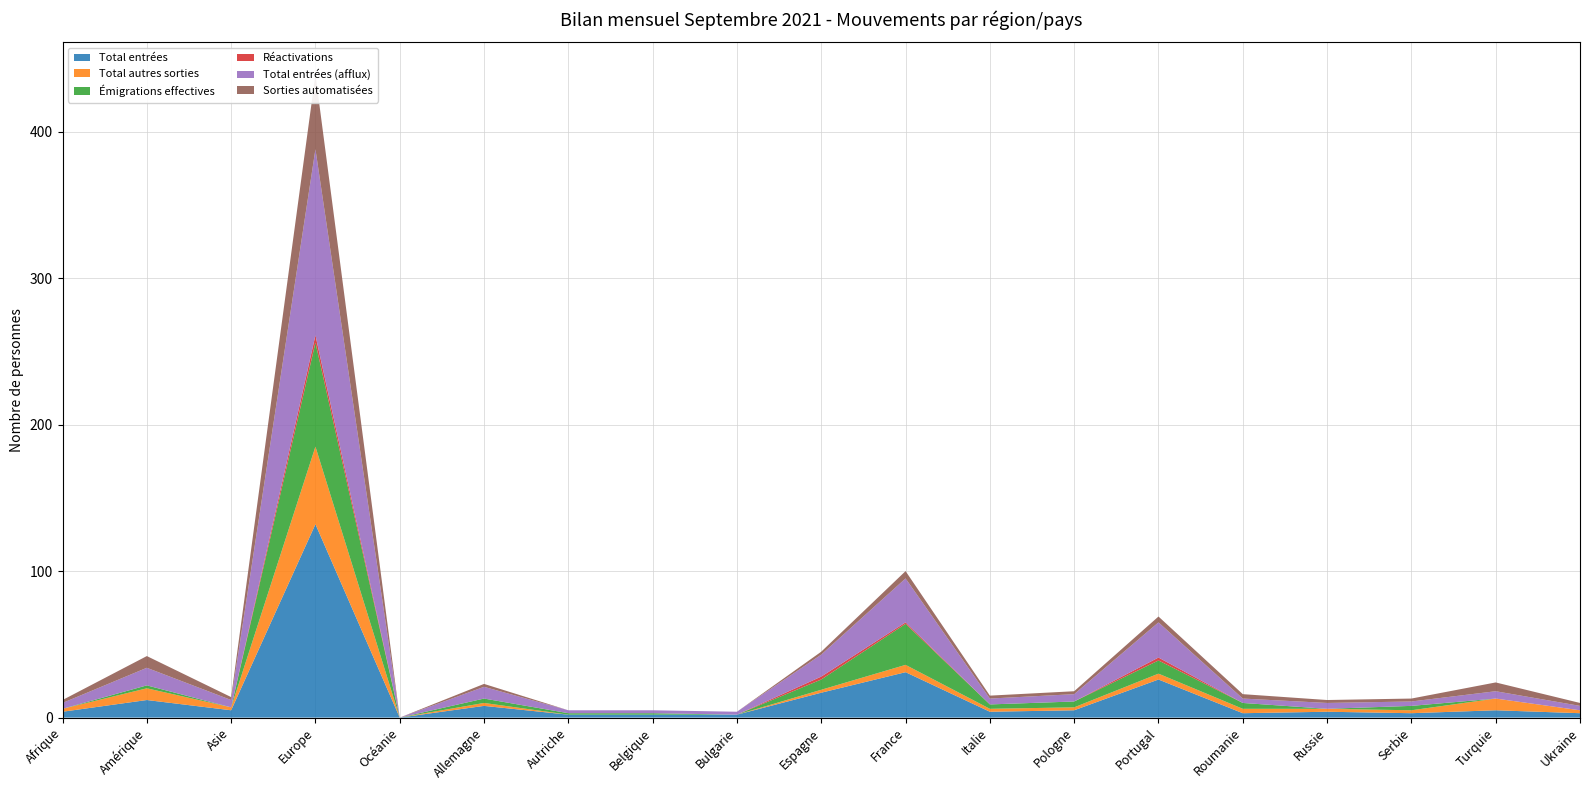

Is the value of Total entrées (afflux) at Serbie greater than the value of Total autres sorties at Asie?

Yes